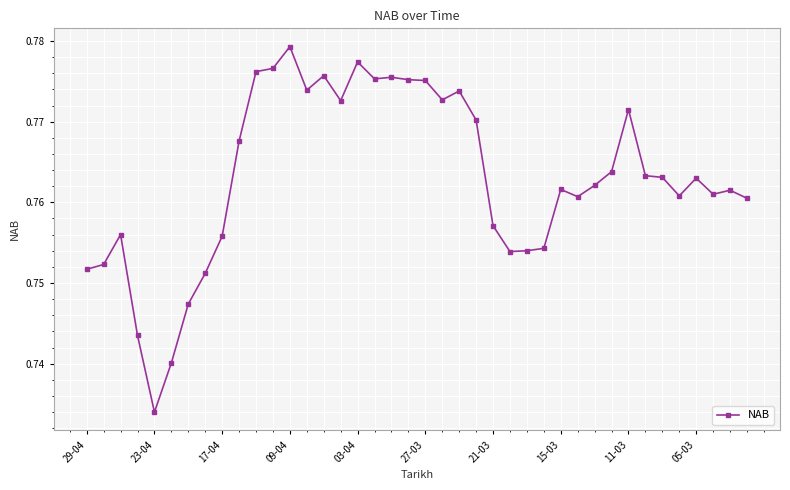

What is the sum of all values?

30.5